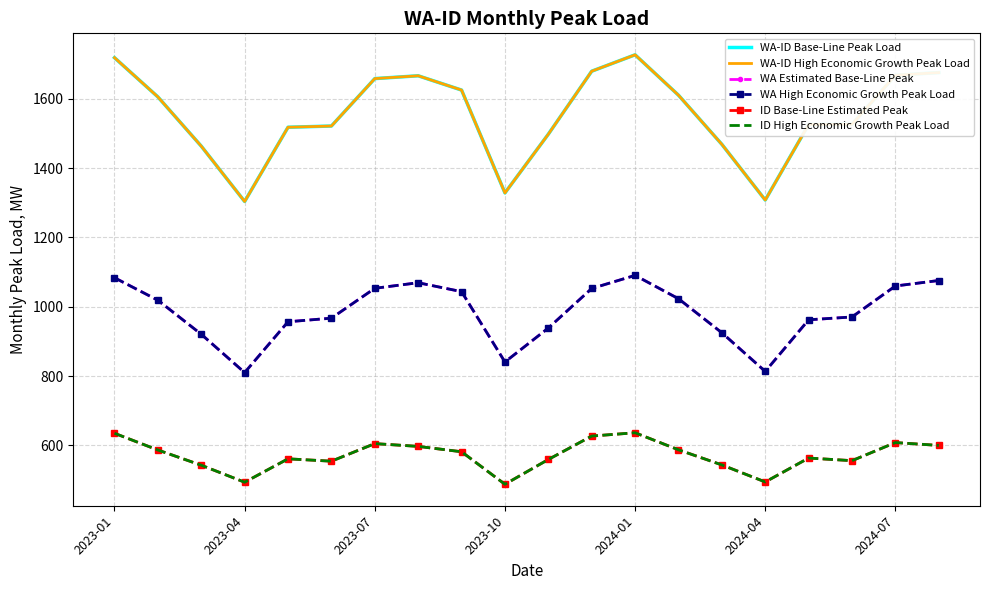

At how many categories does at least one series exceed 965?

20